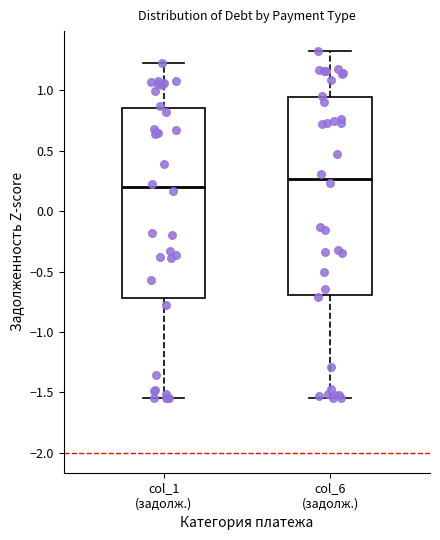

Where does the upper whisker of the box for col_1 (задолж.) end on the y-axis? The values are not printed on the chart, so give them approximately, as read against the axis.

1.25